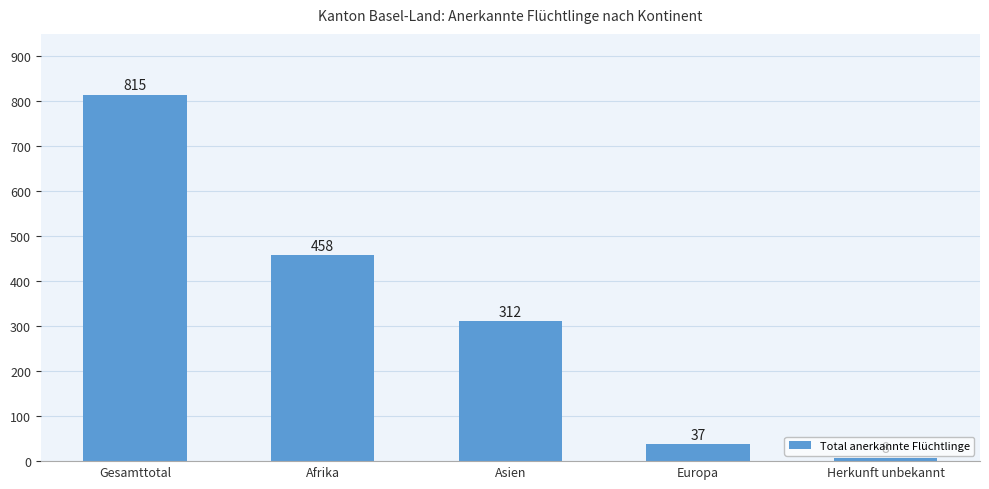

At which category does the chart reach its minimum across all series?

Herkunft unbekannt